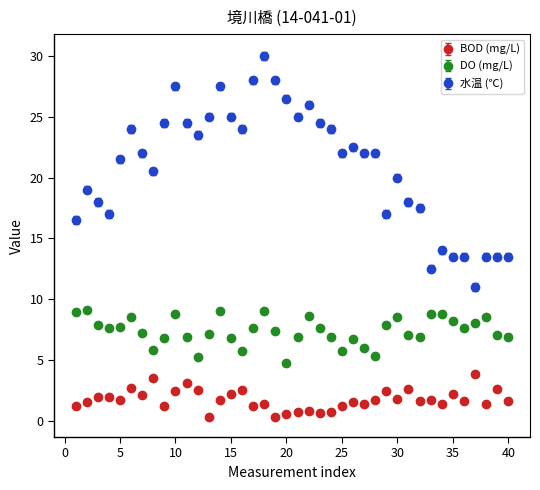

Which series has the largest total across all categories?

水温 (℃)